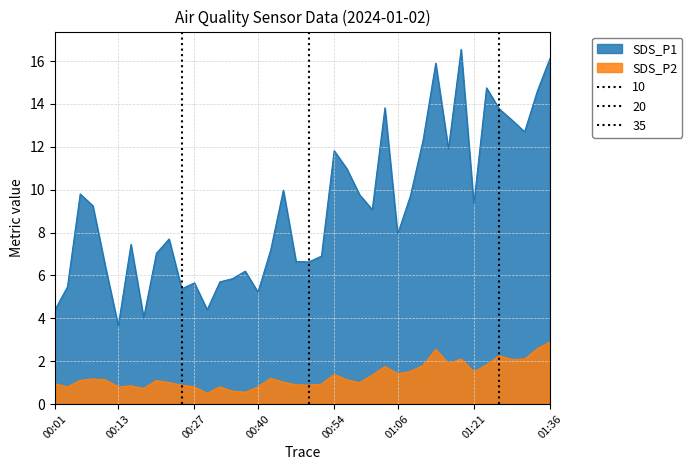

Where is the first local minimum for SDS_P1?

00:13